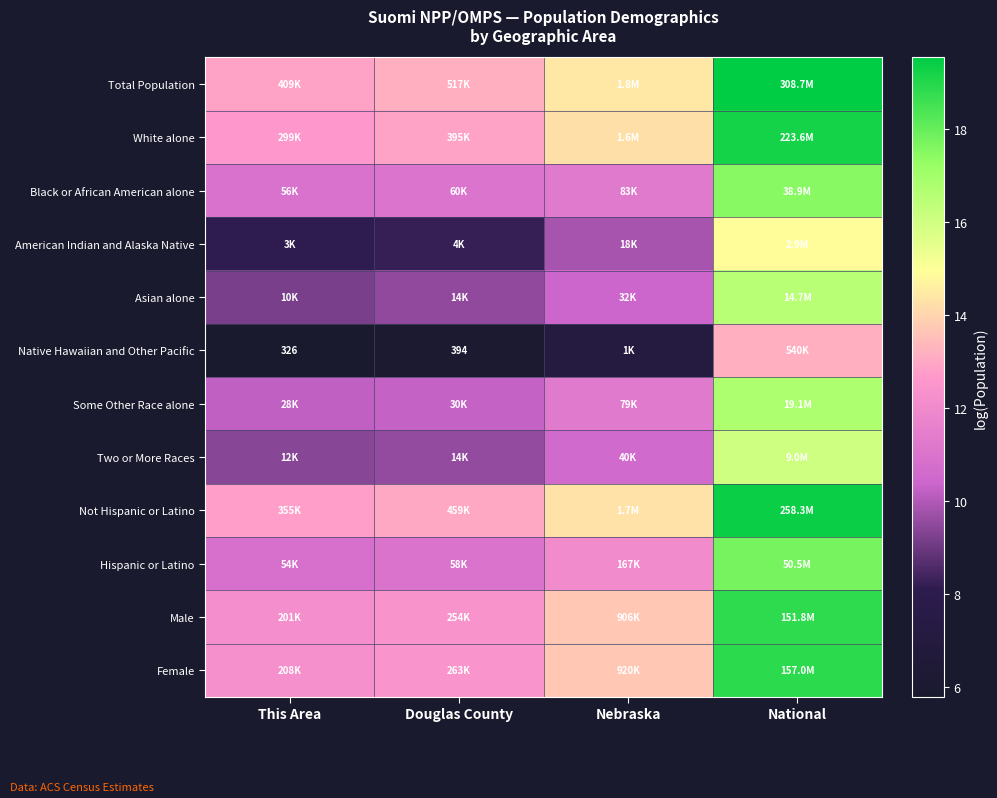

At National, list the series in order from largest to smallest.

Total Population, Not Hispanic or Latino, White alone, Female, Male, Hispanic or Latino, Black or African American alone, Some Other Race alone, Asian alone, Two or More Races, American Indian and Alaska Native, Native Hawaiian and Other Pacific